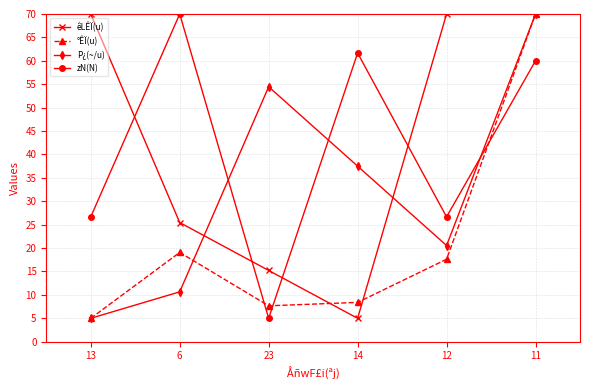

The value of êLÊÏ(u) at 11 is 70.0. True or false?

True